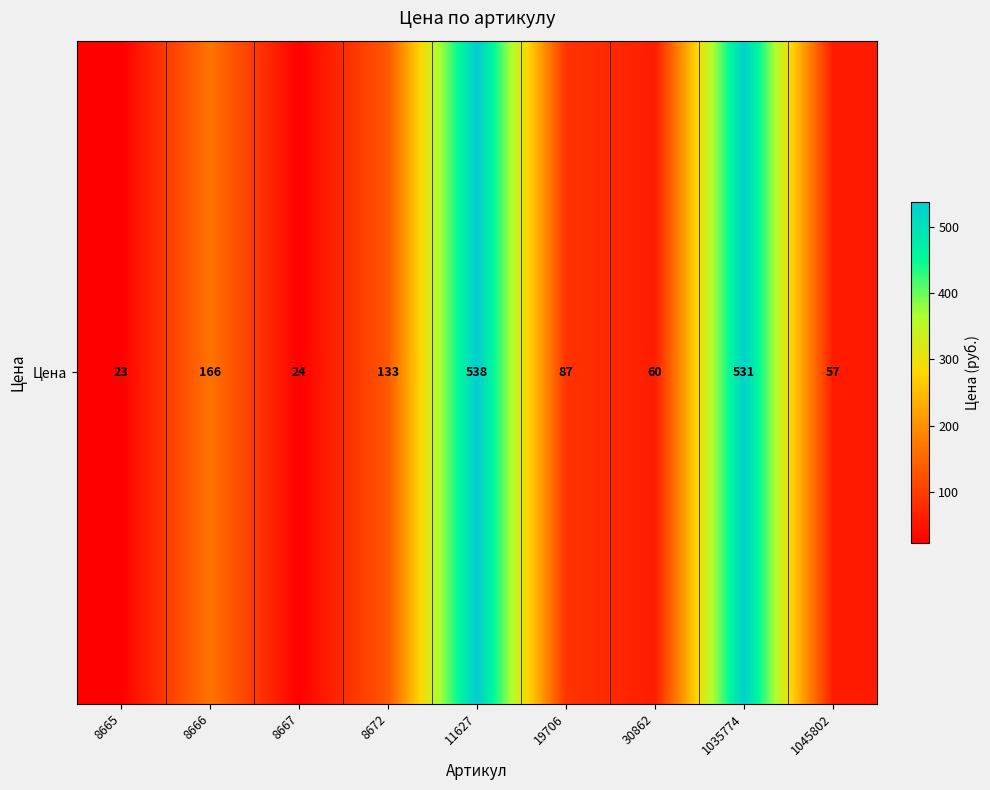

At which category does the chart reach its minimum across all series?

8665